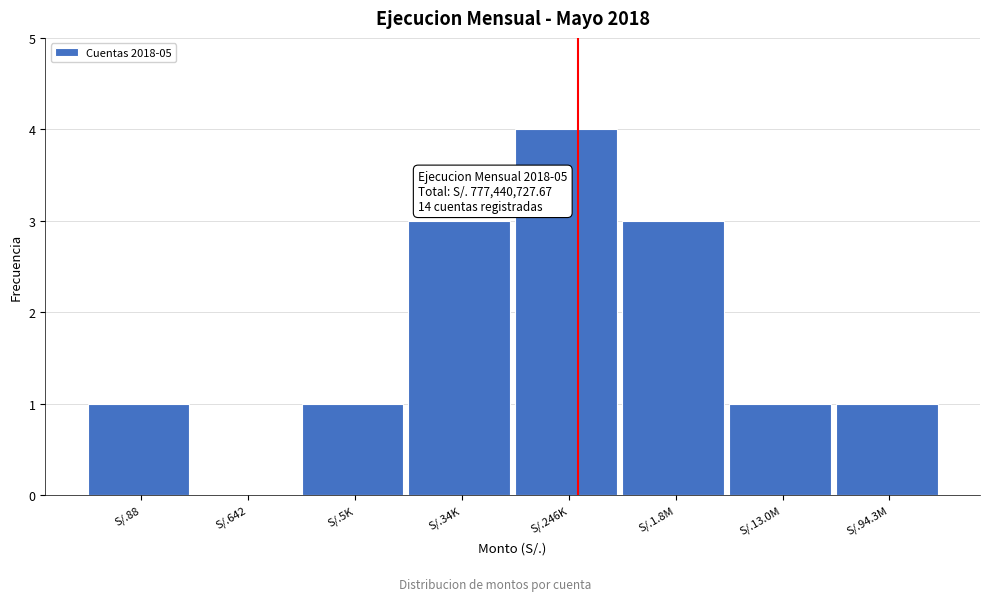

Reading left to right, list all the values displayed in this chart.

S/.88=1	S/.642=0	S/.5K=1	S/.34K=3	S/.246K=4	S/.1.8M=3	S/.13.0M=1	S/.94.3M=1